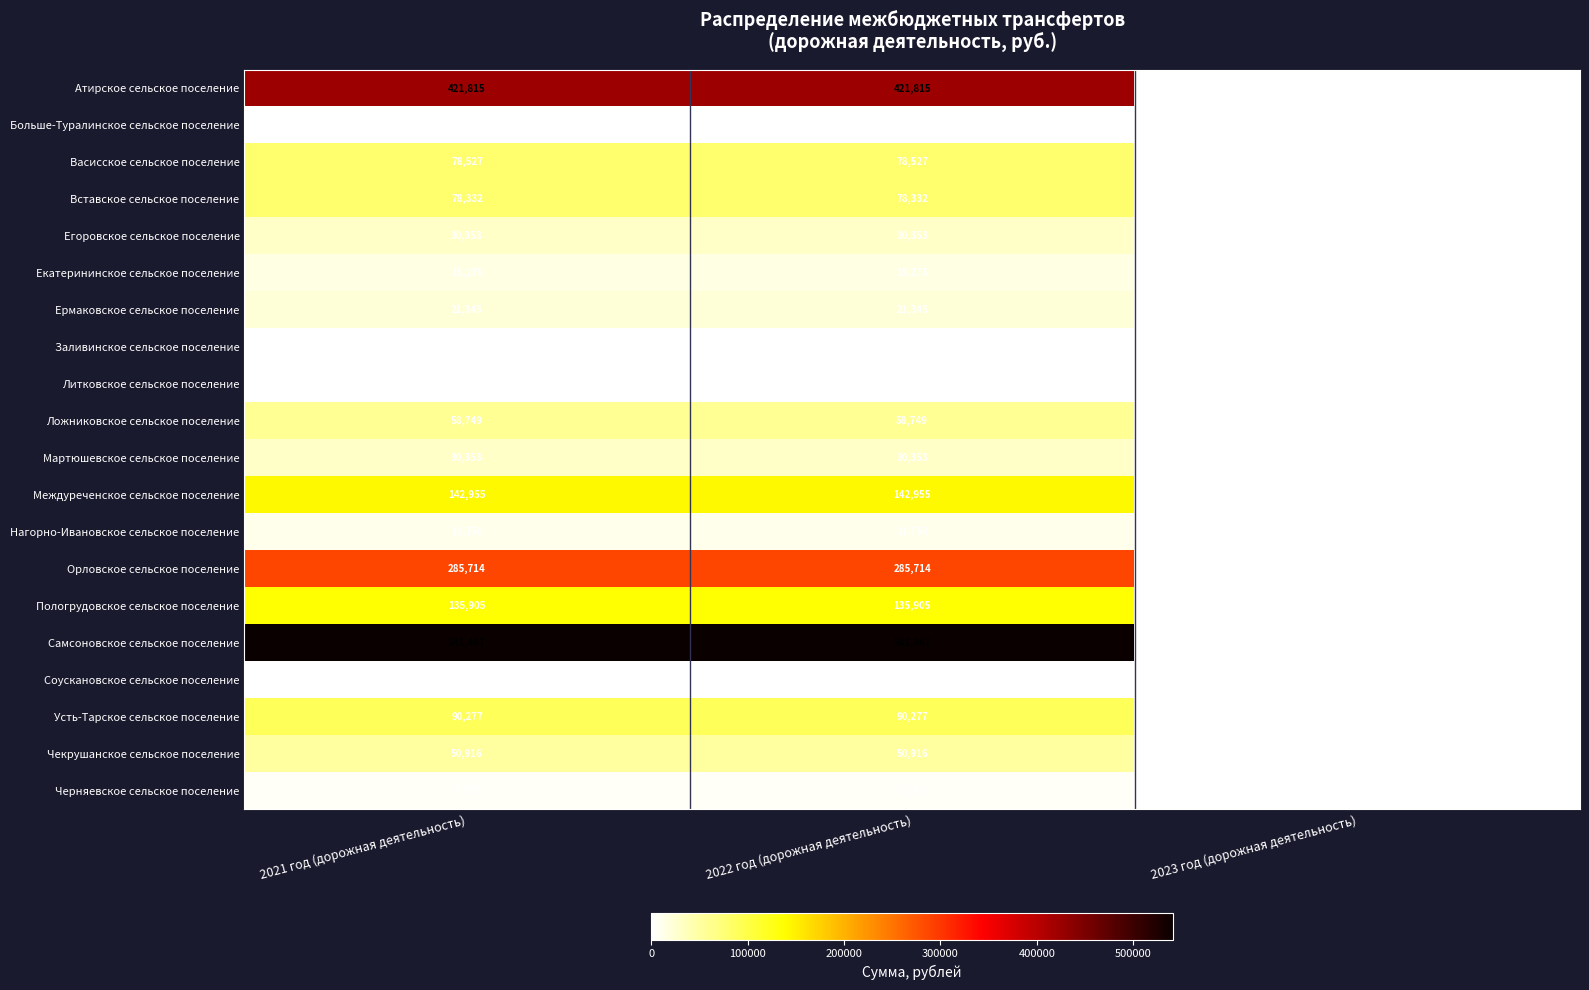

Which category has the lowest value in the Пологрудовское сельское поселение series?

2023 год (дорожная деятельность)